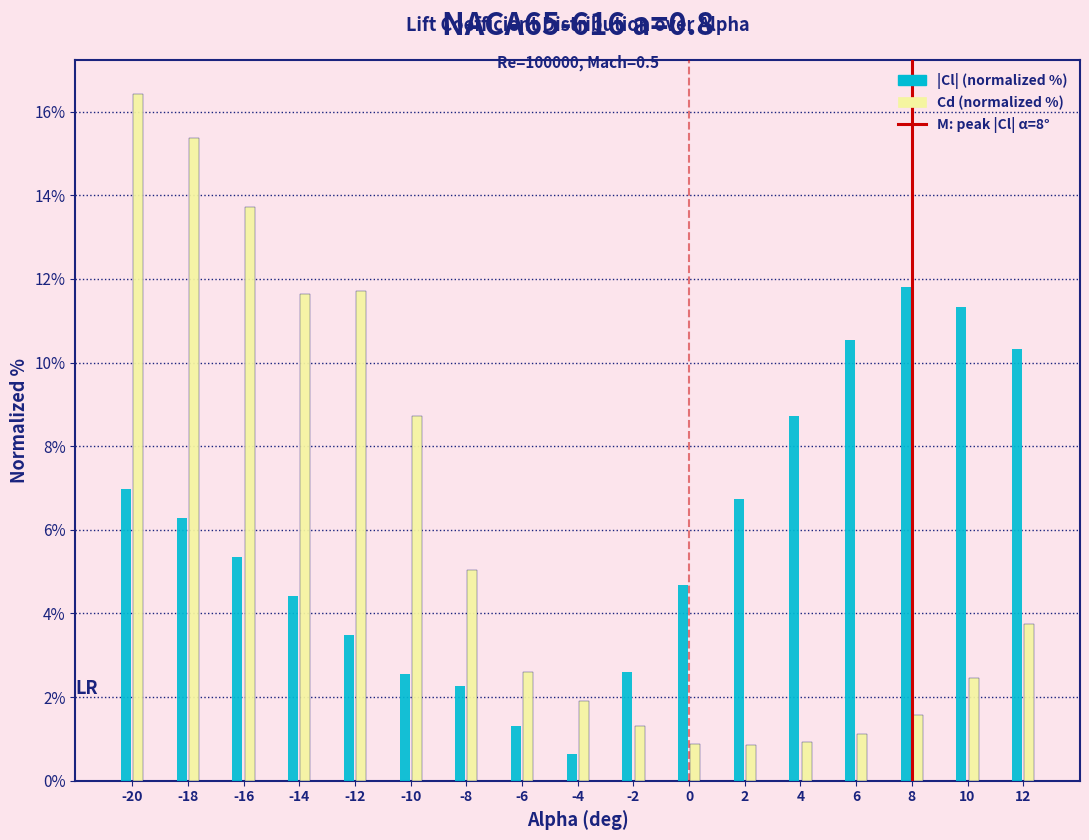

At -6, list the series in order from largest to smallest.

Cd (normalized %), |Cl| (normalized %)